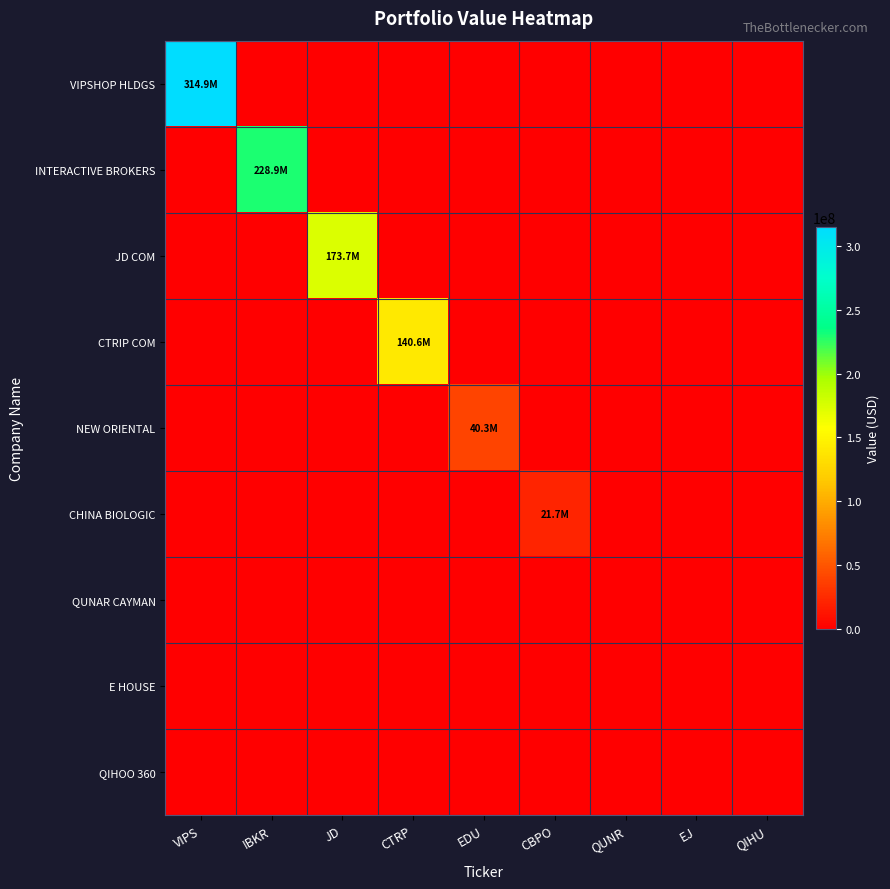

Between JD and CBPO, which is larger?

JD